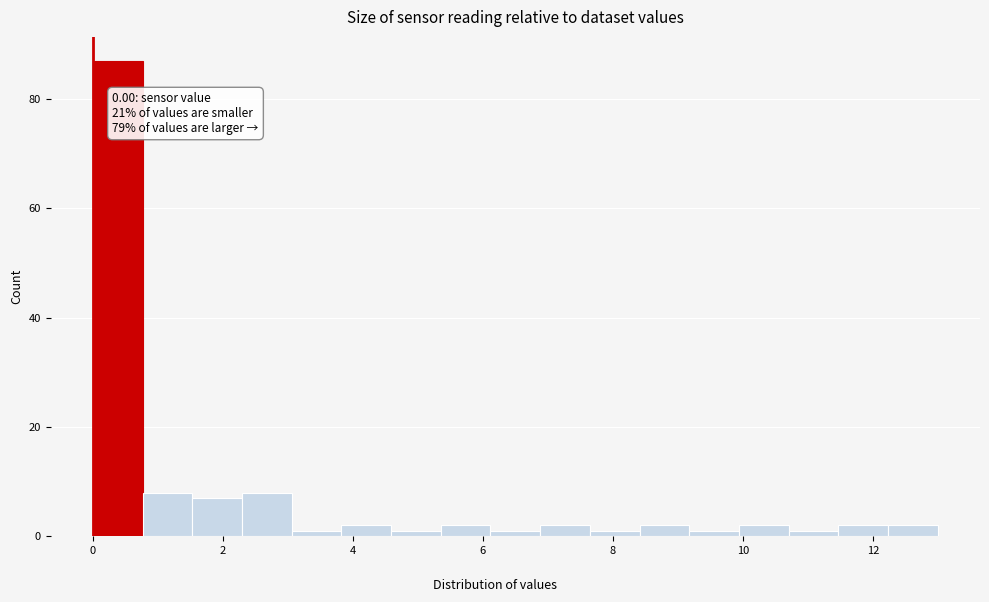

Around what value on the x-axis is the tallest bar? Give the approximate position of its centre, as read against the axis.

0.4